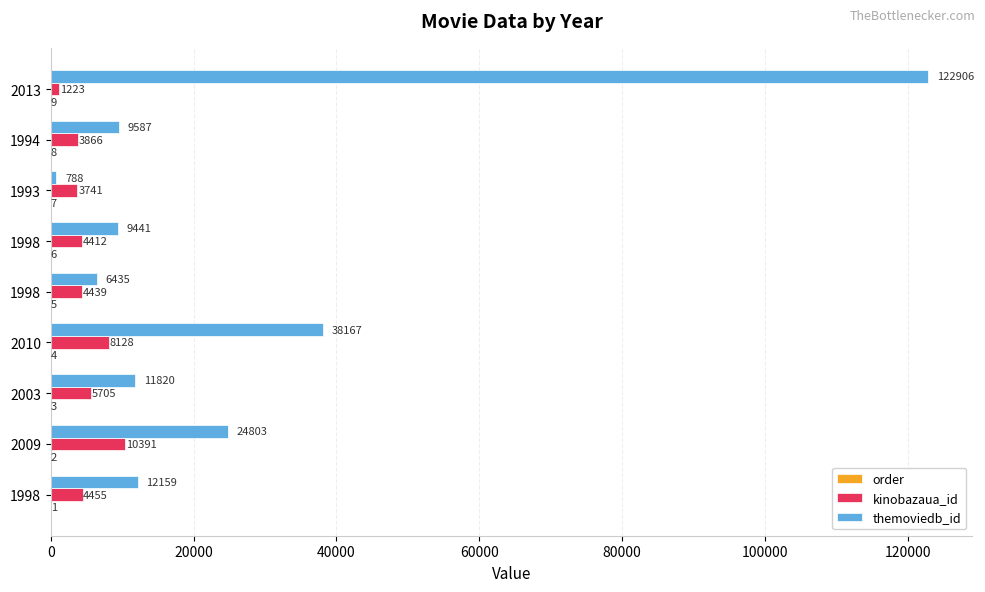

What is the highest value of the order series?

9